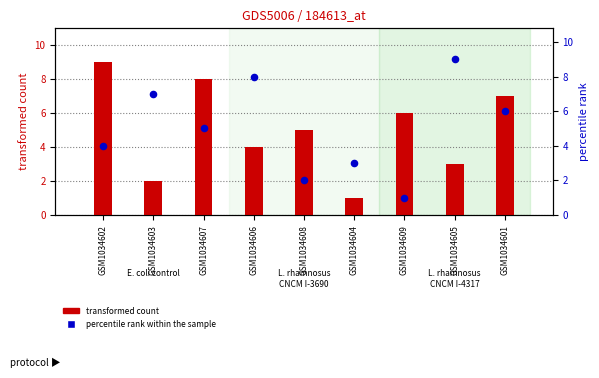

At how many categories does at least one series exceed 6?

6